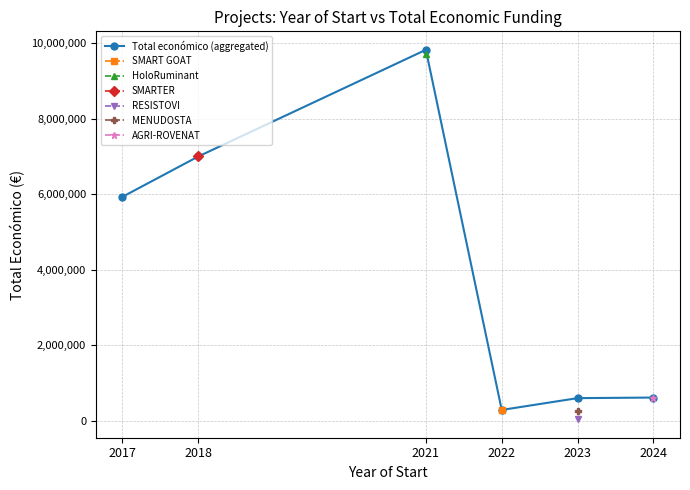

List the labels in order of Año de inicio value, largest first.

2024, 2023, 2023, 2023, 2023, 2022, 2021, 2021, 2018, 2017